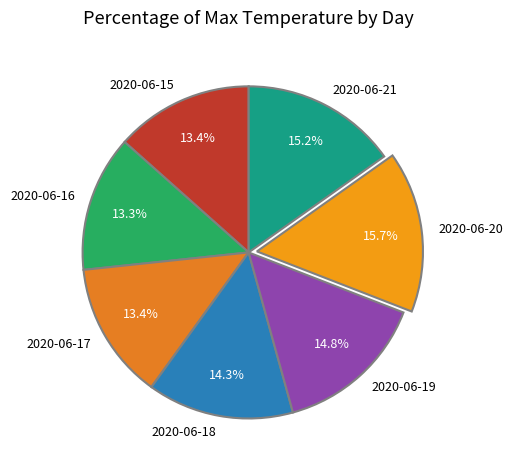

How many segments does this pie chart have?

7